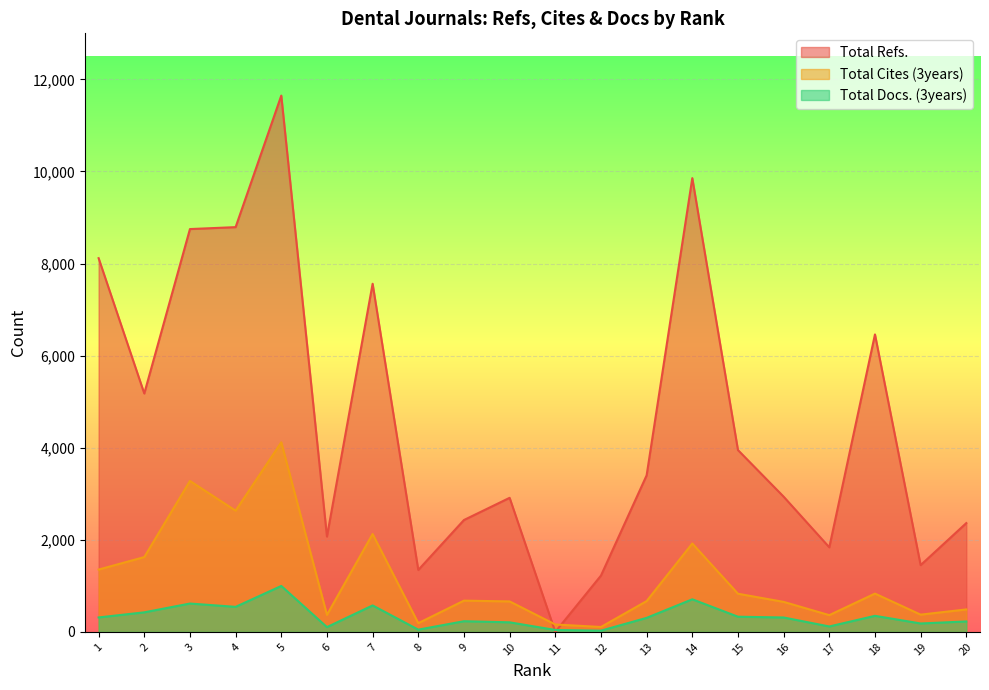

True or false: Total Docs. (3years) and Total Refs. cross at least once.

True